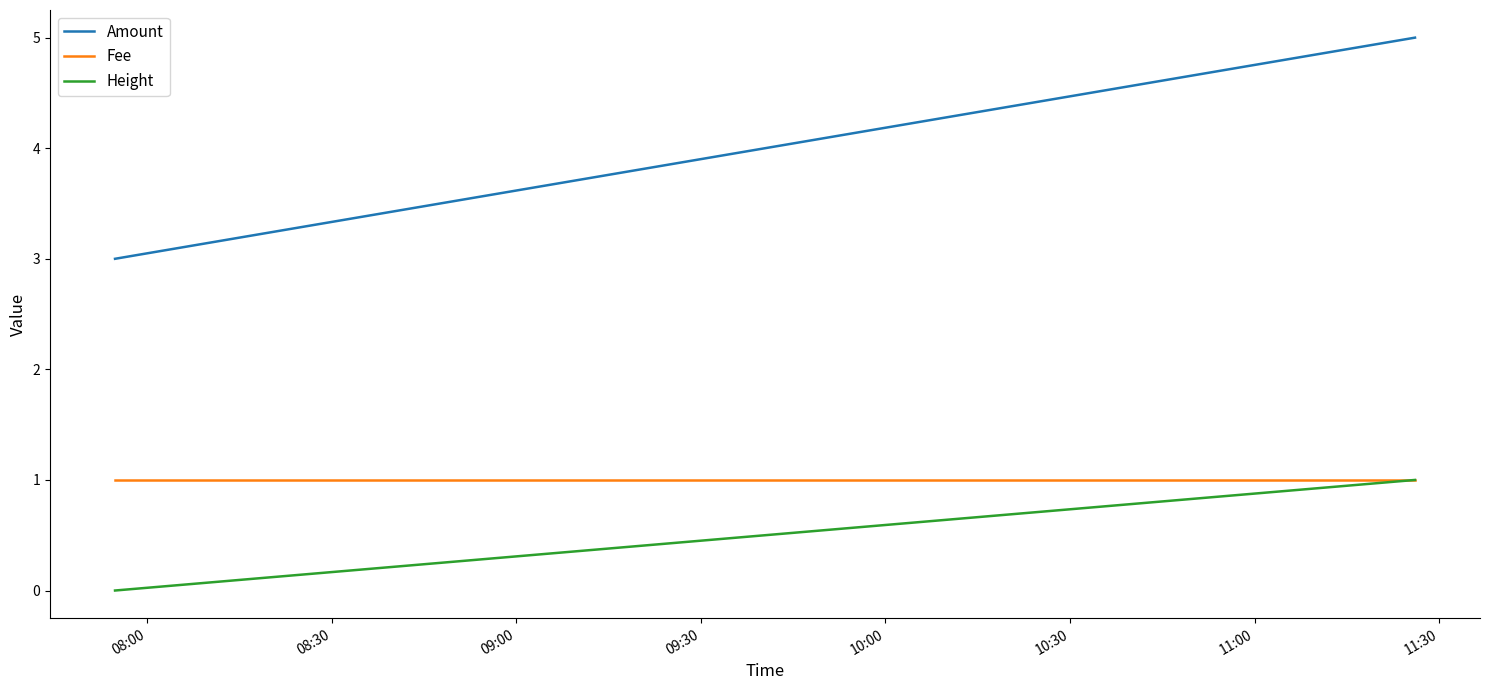

Which series changed the most between 08:30 and 09:00?

Amount